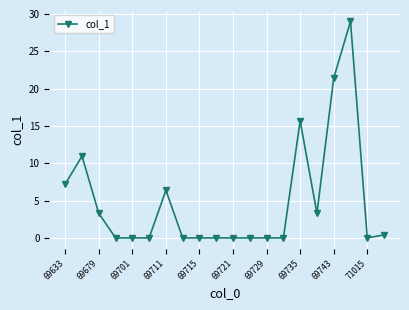

Count the number of categories in the chart.

20